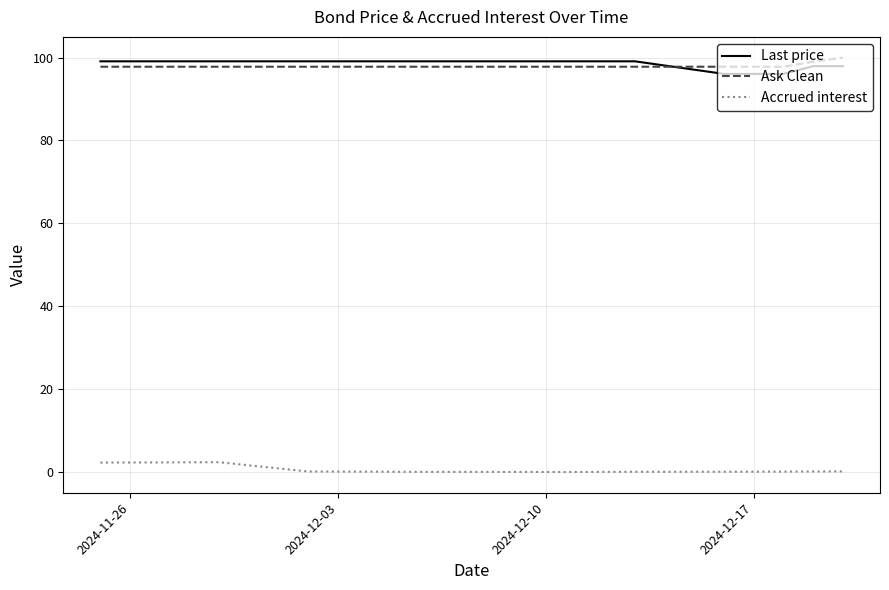

True or false: Last price and Accrued interest cross at least once.

False